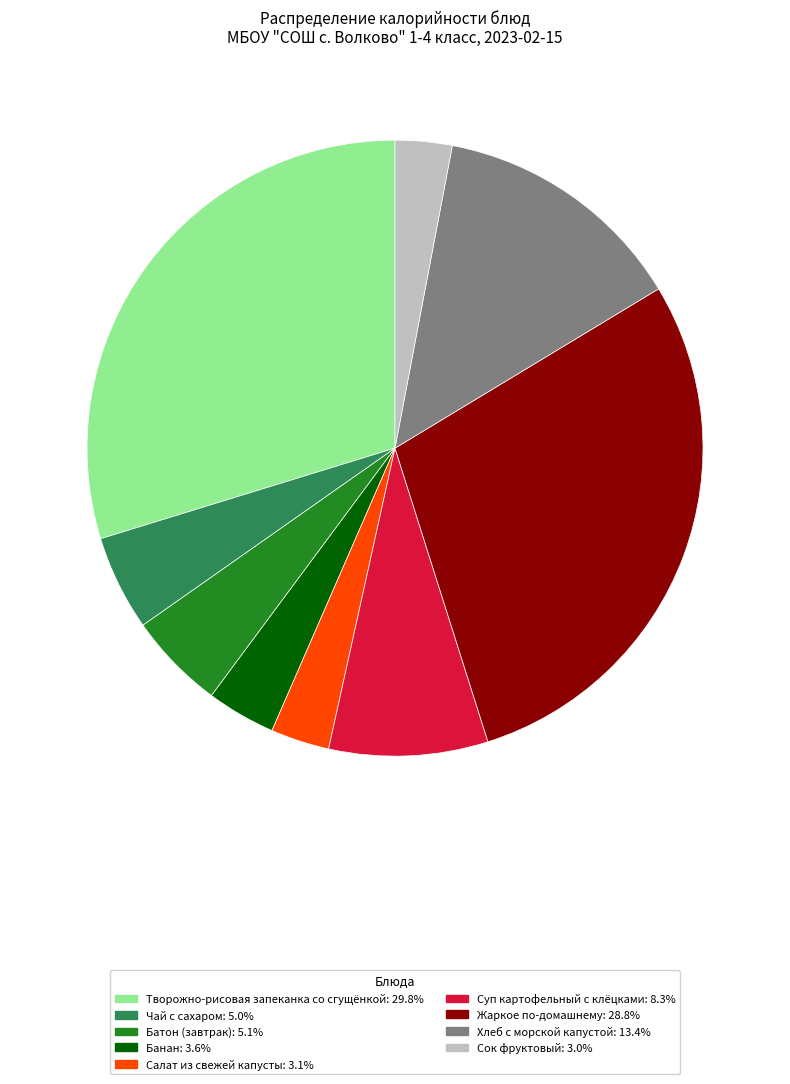

Count the number of slices in the pie.

9